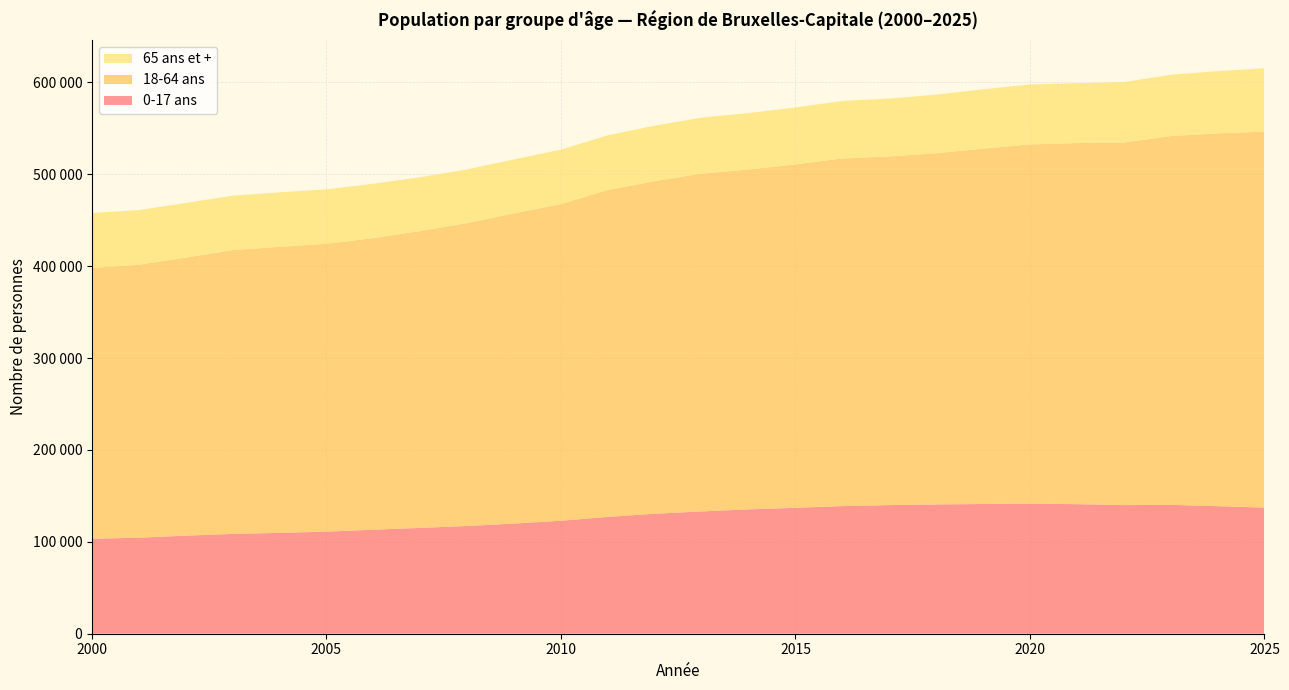

Reading left to right, transcribe all the data shown in this chart.

0-17 ans: 2000=103377	2001=104466	2002=106740	2003=108585	2004=109785	2005=111088	2006=113213	2007=115153	2008=117259	2009=119859	2010=122947	2011=127128	2012=130567	2013=133100	2014=135366	2015=136998	2016=138889	2017=139998	2018=140656	2019=141202	2020=141563	2021=140995	2022=139957	2023=140258	2024=138811	2025=137223
18-64 ans: 2000=294639	2001=297053	2002=302525	2003=308850	2004=311226	2005=313247	2006=317334	2007=322998	2008=329603	2009=337637	2010=344617	2011=355792	2012=361904	2013=367599	2014=369831	2015=373692	2016=378287	2017=379367	2018=382176	2019=386642	2020=390911	2021=392951	2022=394596	2023=401312	2024=405682	2025=409193
65 ans et +: 2000=59836	2001=59546	2002=59458	2003=59257	2004=59323	2005=59251	2006=59137	2007=58637	2008=58407	2009=58754	2010=59223	2011=59463	2012=60393	2013=60961	2014=61433	2015=62011	2016=62619	2017=63010	2018=63793	2019=64585	2020=65232	2021=65128	2022=65728	2023=66692	2024=67706	2025=68929